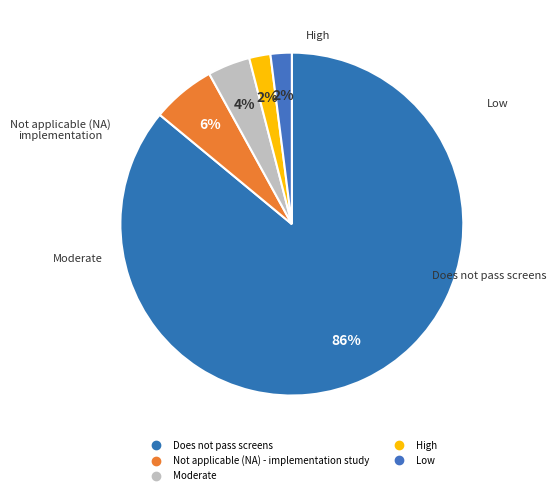

Which category accounts for the majority?

Does not pass screens